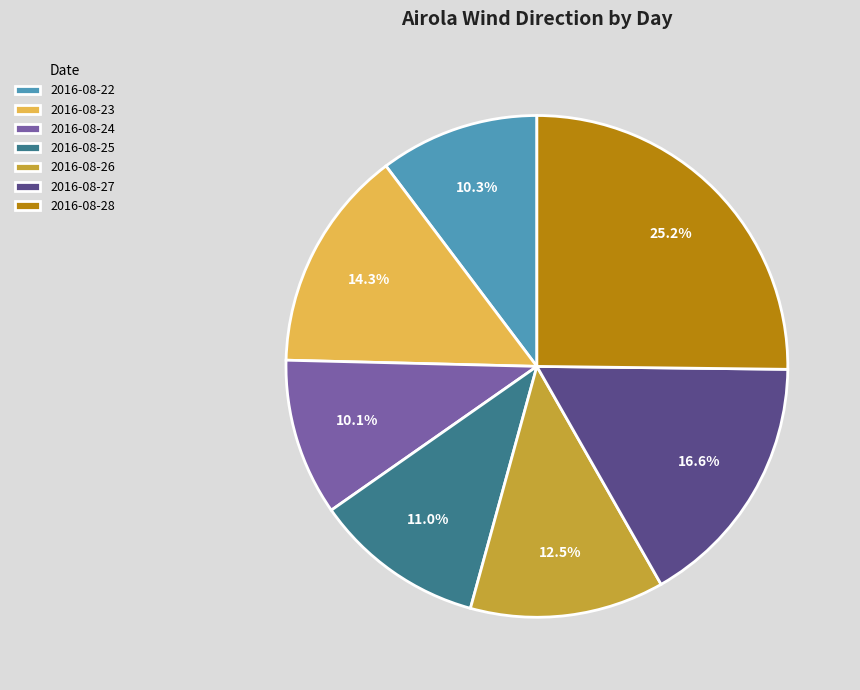

Combined, what portion of the pie is 2016-08-23 and 2016-08-27?

30.9%